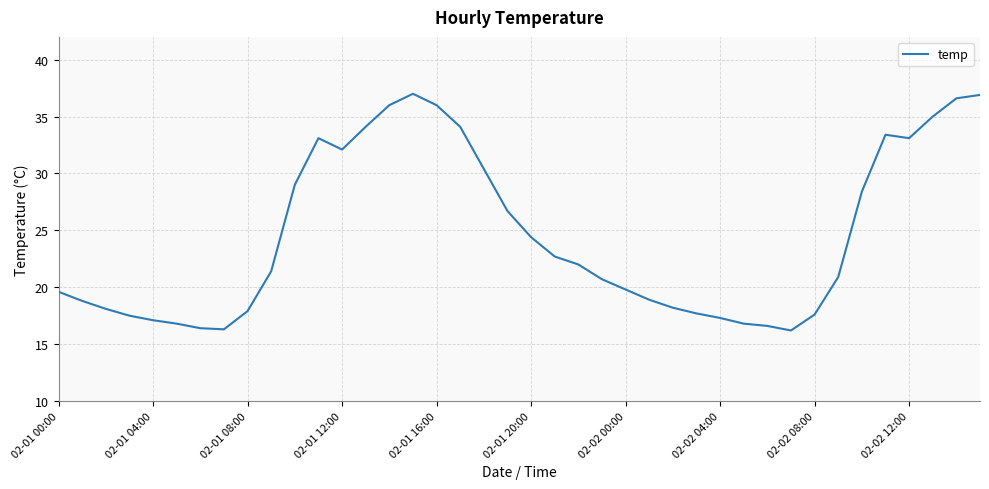

How many lines are shown in the chart?

1